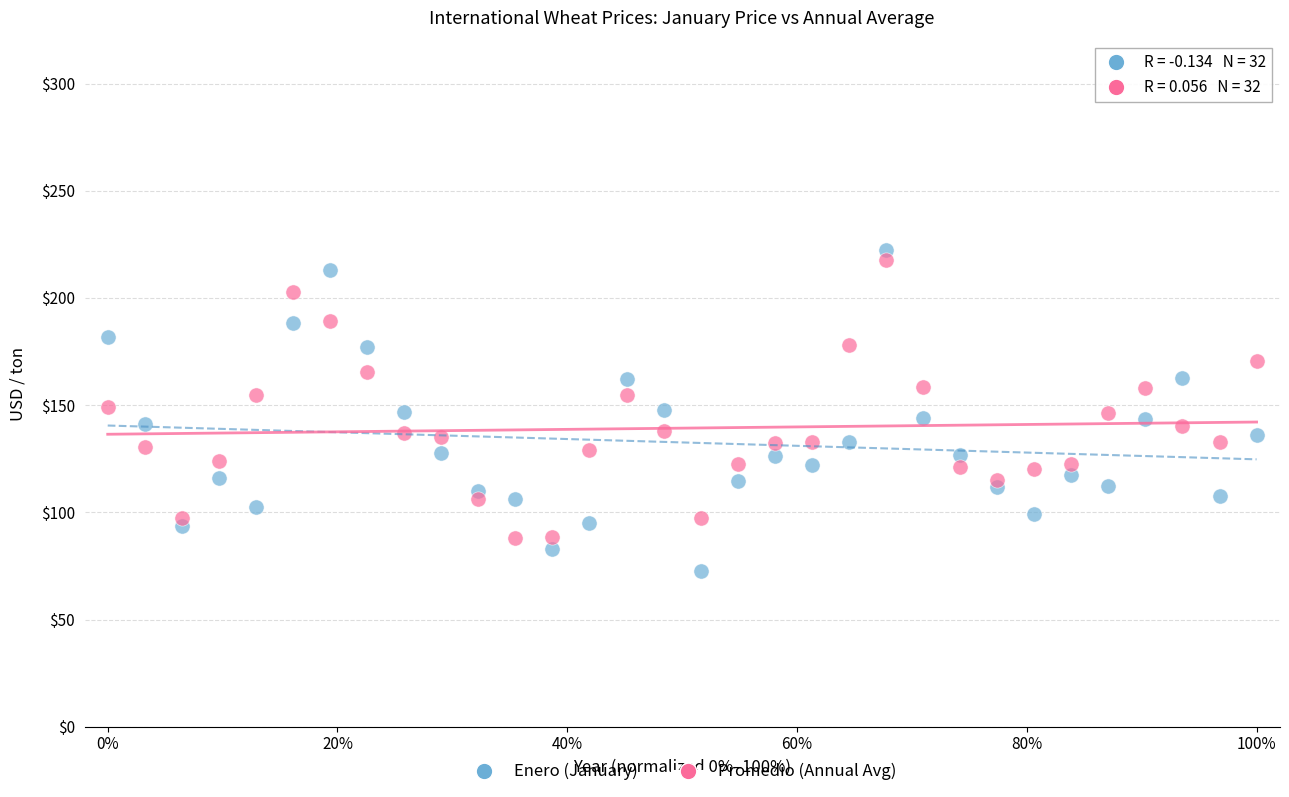

Which series contains the lowest Y value?

Enero (January)